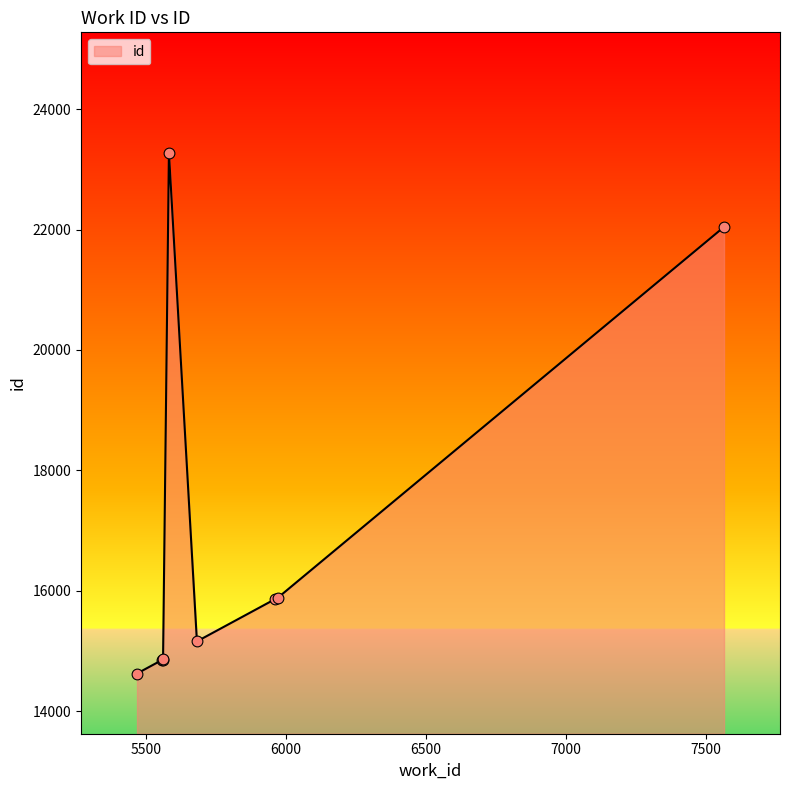

What is the difference between the maximum and minimum values?

8652